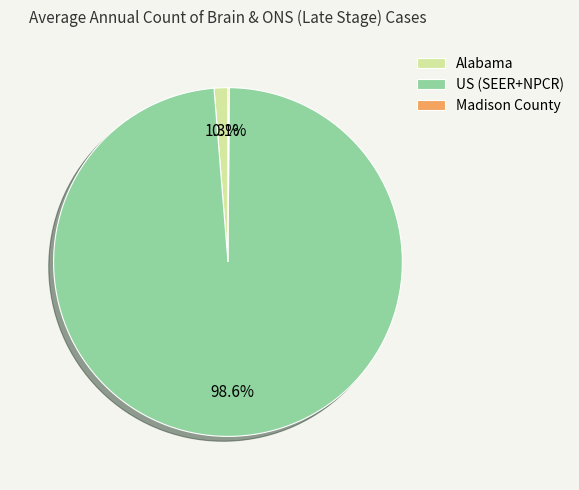

Does any single category account for the majority?

Yes